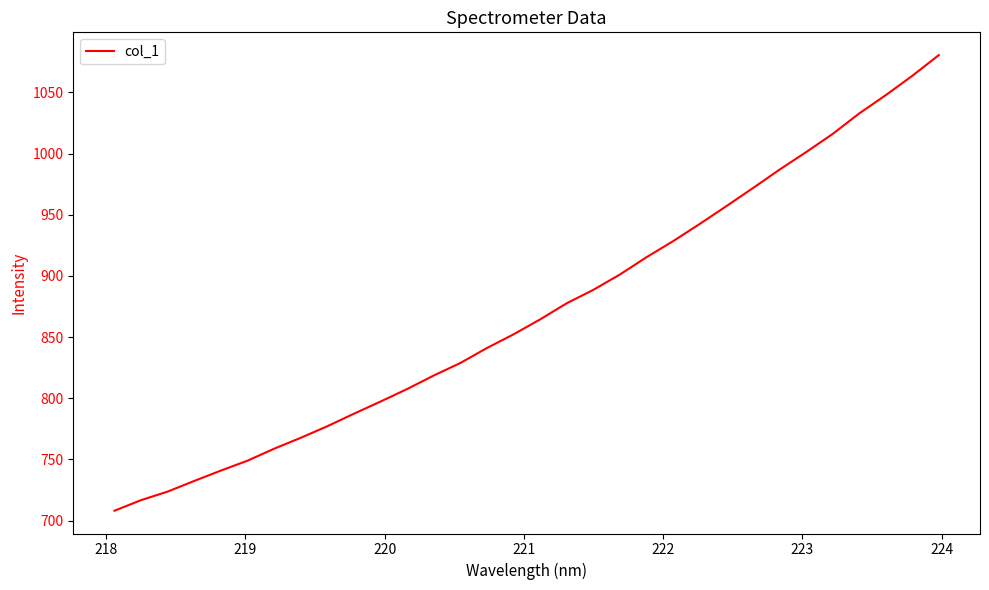

What is the maximum value shown in the chart?

1080.5